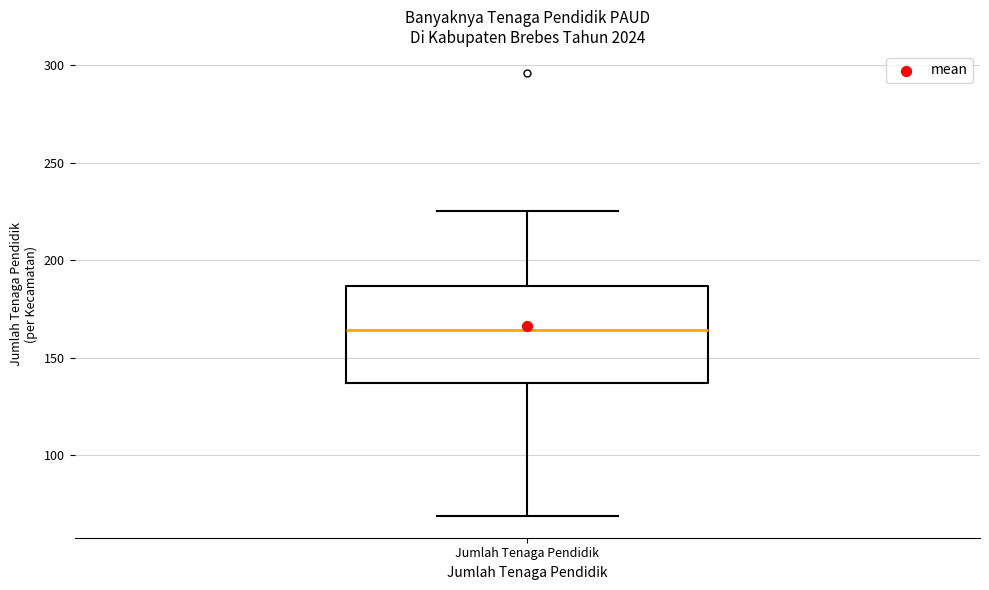

Transcribe this box plot: give where the median line is, the range the box spans, and where the two whiskers end, as read against the y-axis. The values are not printed on the chart, so give them approximately, as read against the axis.

median 165, box 135 to 185, whiskers 70 to 225